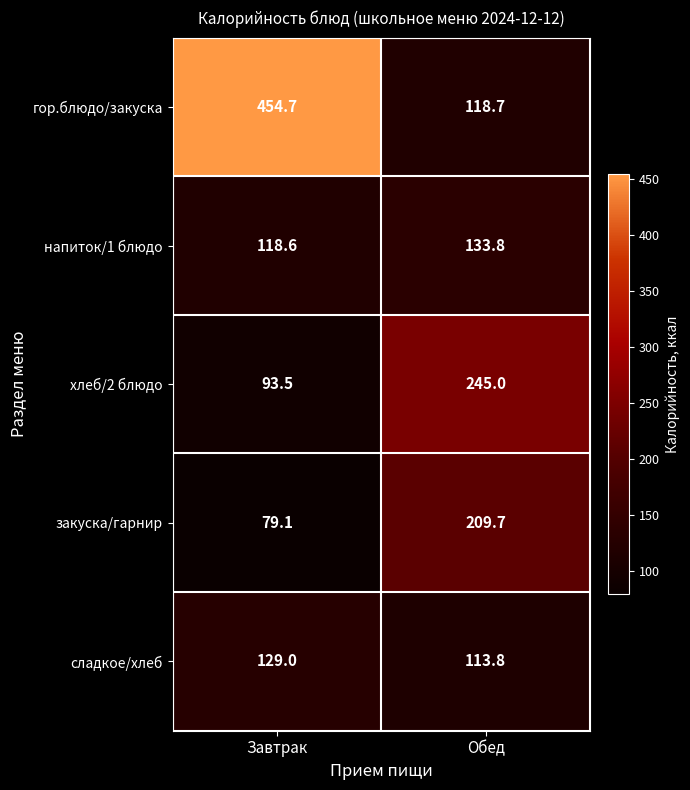

Is it true that гор.блюдо/закуска equals 454.7 at Завтрак?

True